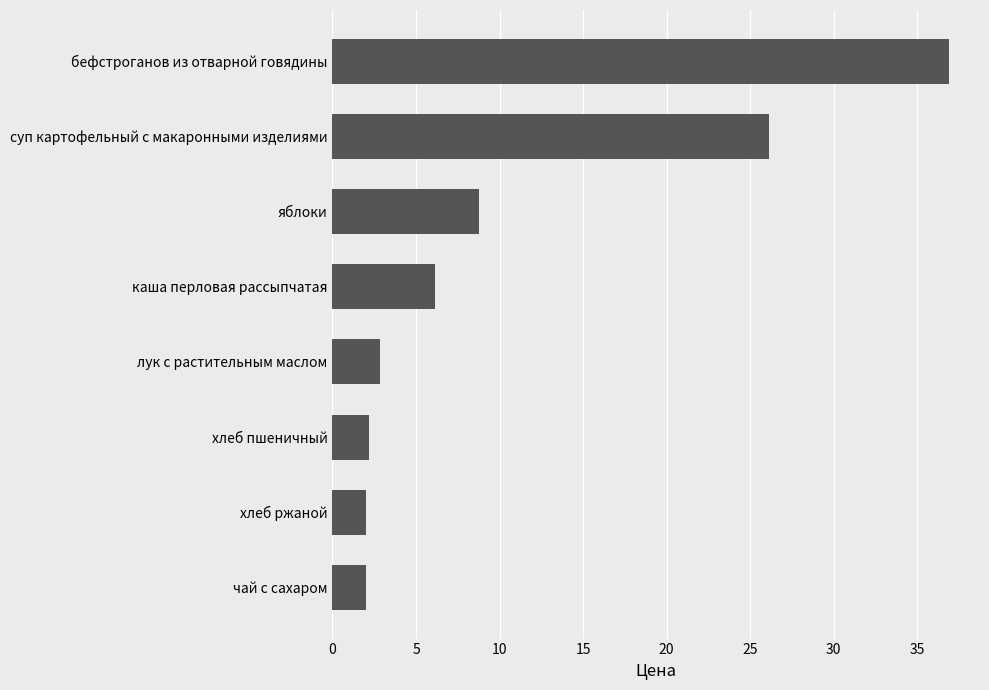

What is the approximate value at каша перловая рассыпчатая?

6.1